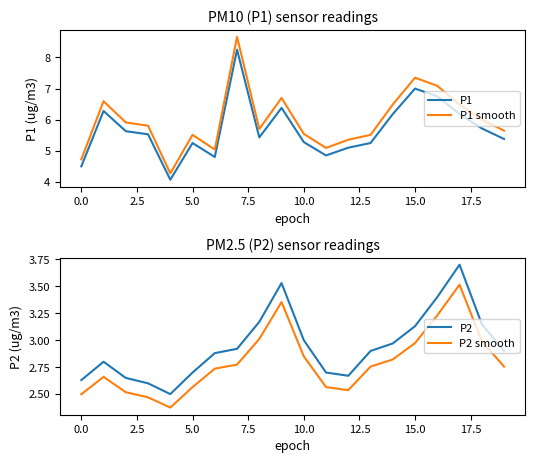

What is the approximate value of P1 at 5.0?

5.5